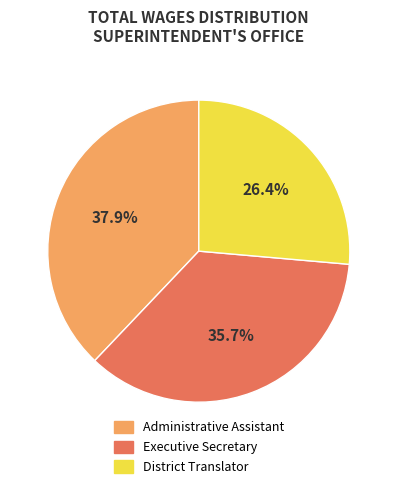

To the nearest percent, what percentage of the pie is Executive Secretary?

36%